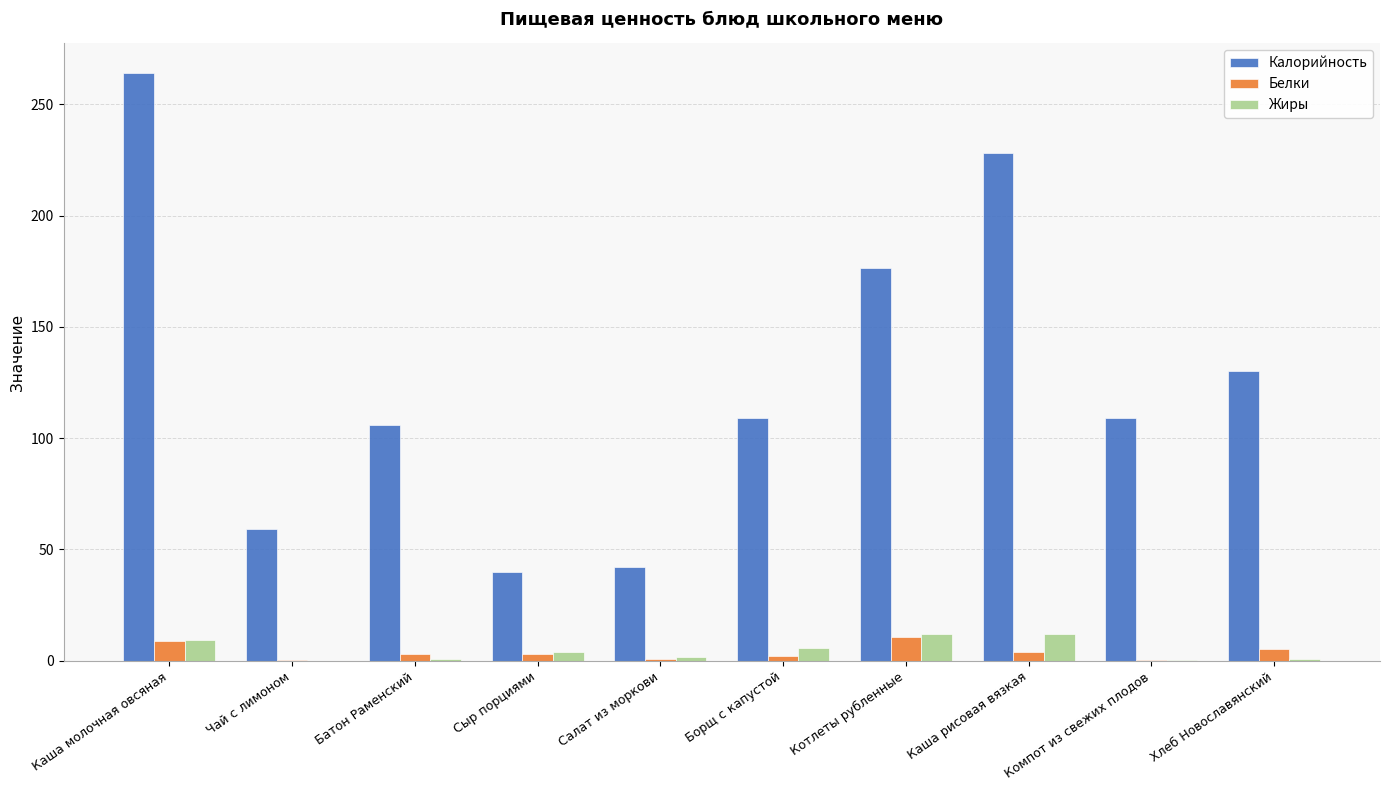

True or false: Белки has a value of 3.1 at Батон Раменский.

True